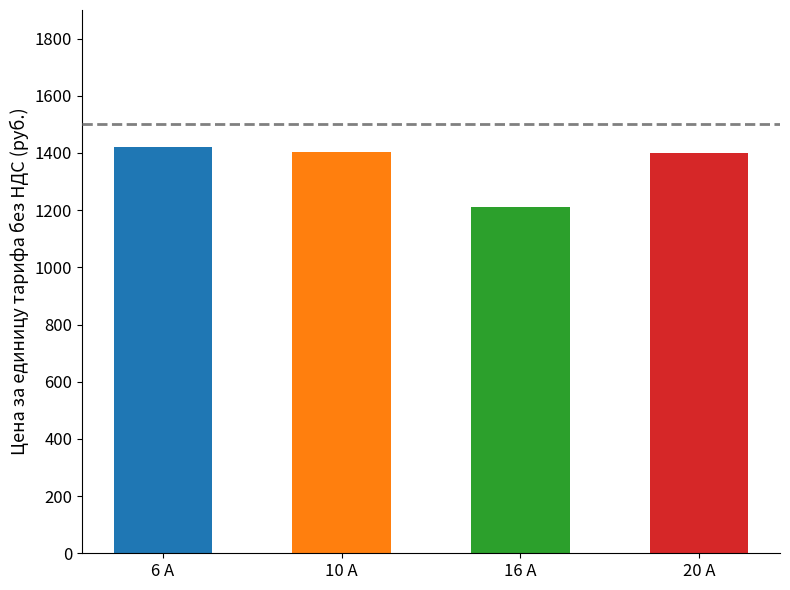

What value does the data have at 16 А, to the nearest 50?

1200